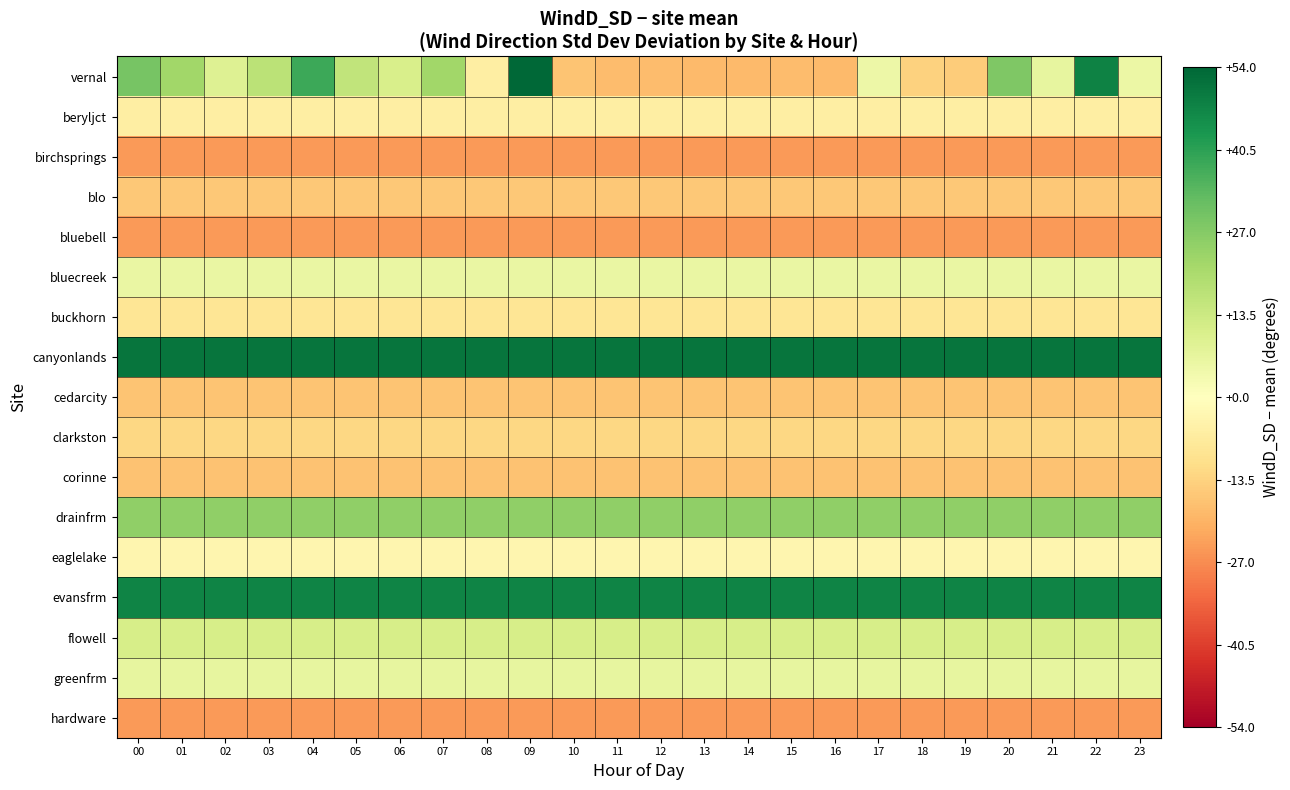

Between 12 and 13, which is larger?

12